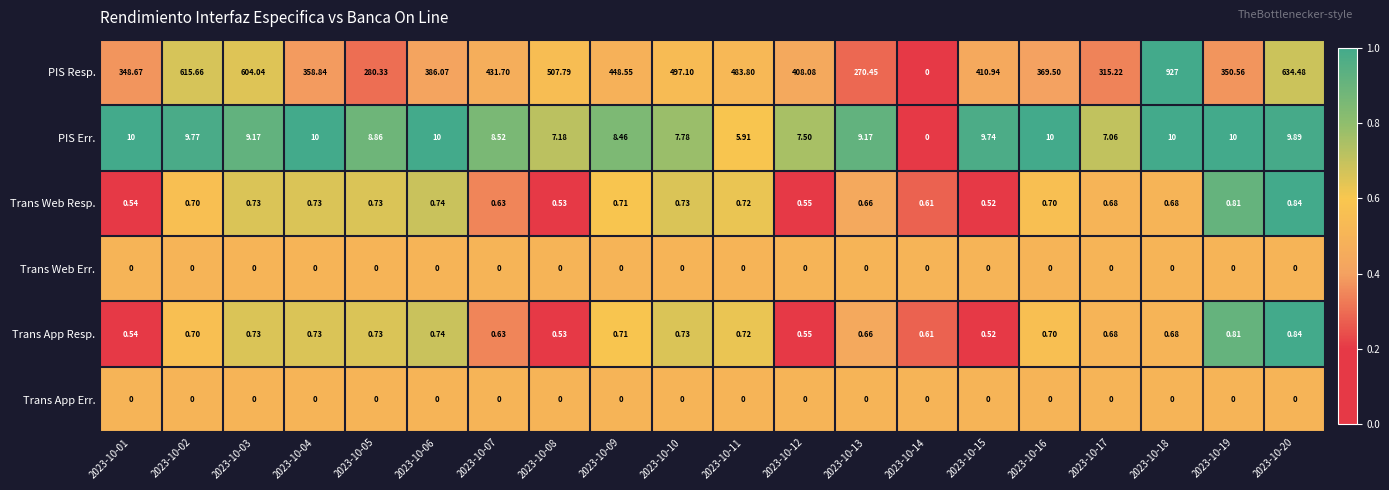

Which series has the largest total across all categories?

PIS Resp.